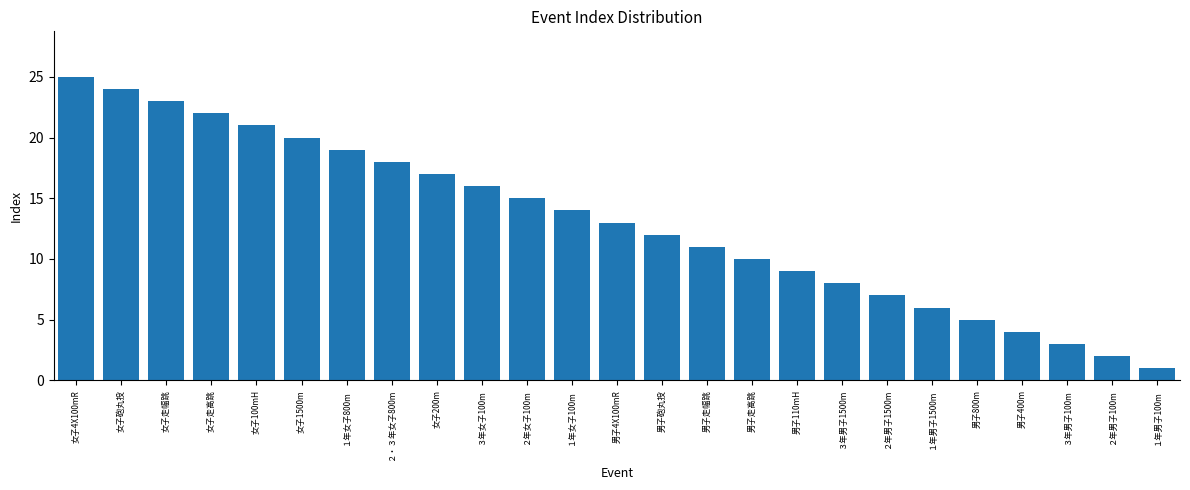

Reading left to right, what are all the values shown in this chart?

女子4X100mR=25	女子砲丸投=24	女子走幅跳=23	女子走高跳=22	女子100mH=21	女子1500m=20	１年女子800m=19	２・３年女子800m=18	女子200m=17	３年女子100m=16	２年女子100m=15	１年女子100m=14	男子4X100mR=13	男子砲丸投=12	男子走幅跳=11	男子走高跳=10	男子110mH=9	３年男子1500m=8	２年男子1500m=7	１年男子1500m=6	男子800m=5	男子400m=4	３年男子100m=3	２年男子100m=2	１年男子100m=1